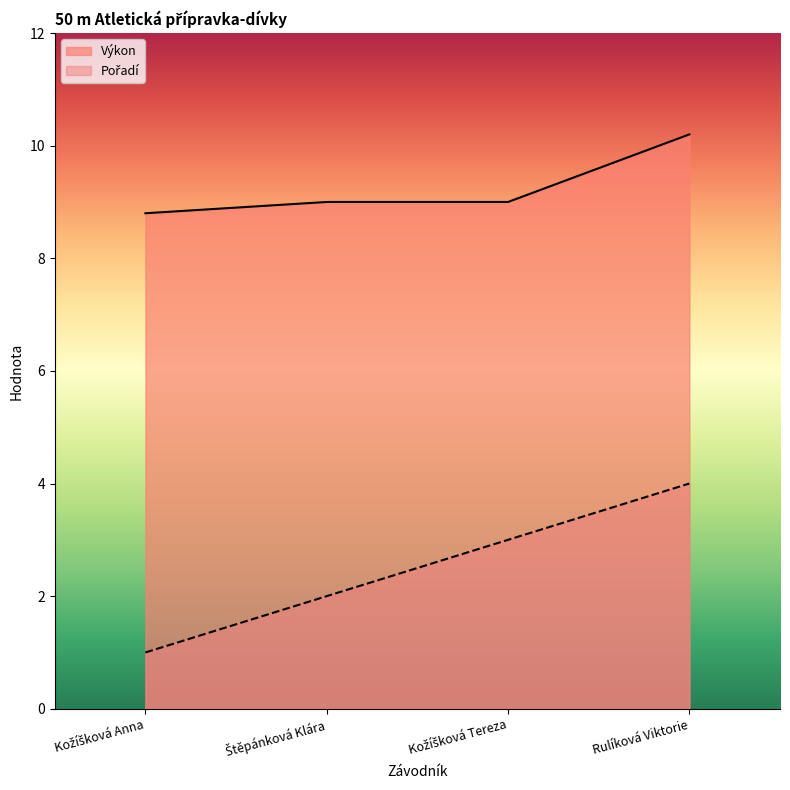

What is the label of the 2nd point from the right?

Kožíšková Tereza